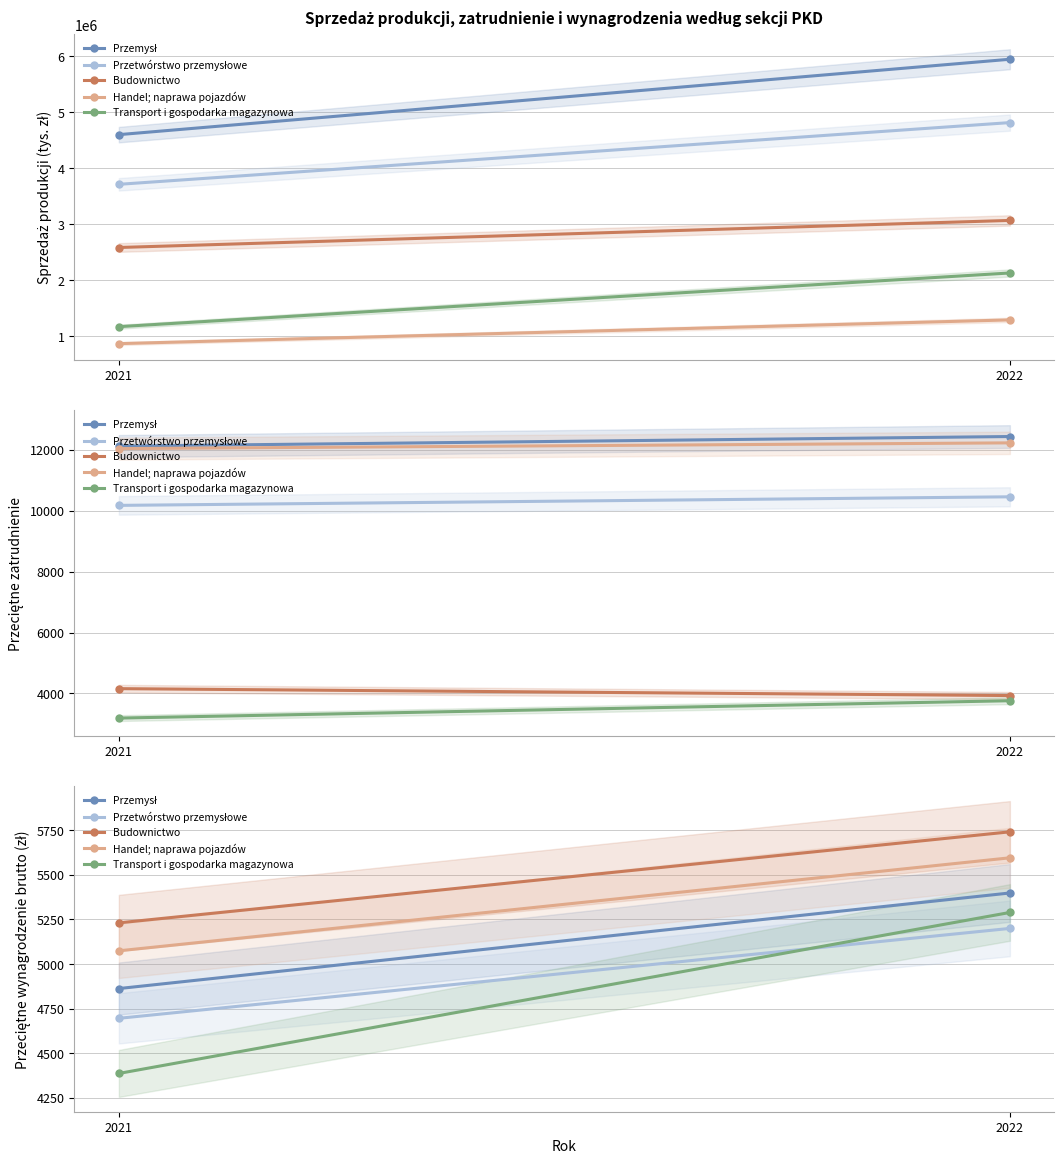

Count the number of data series in this chart.

5